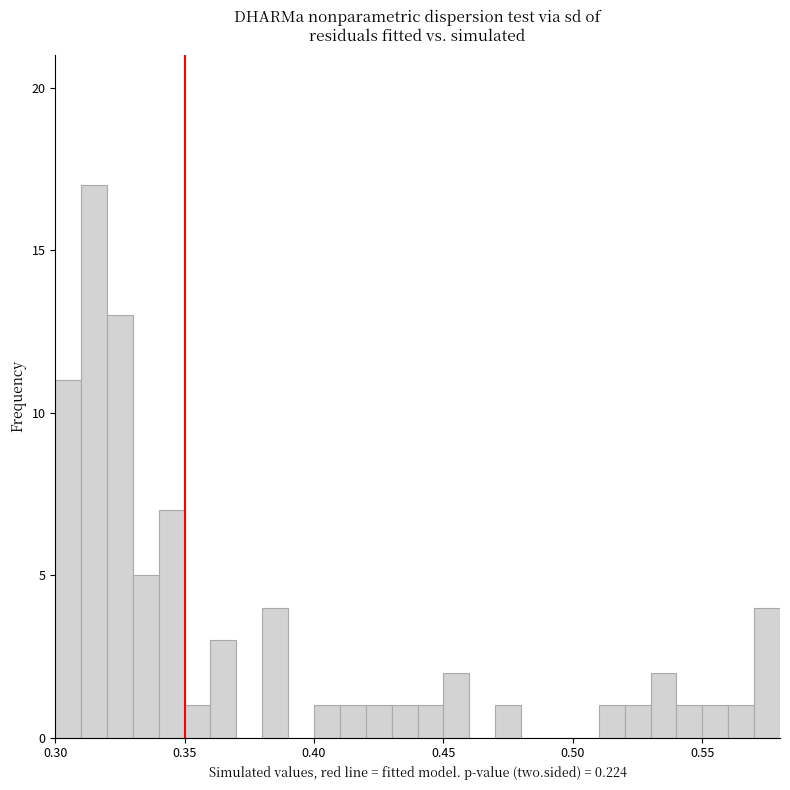

Around what value on the x-axis is the tallest bar? Give the approximate position of its centre, as read against the axis.

0.315